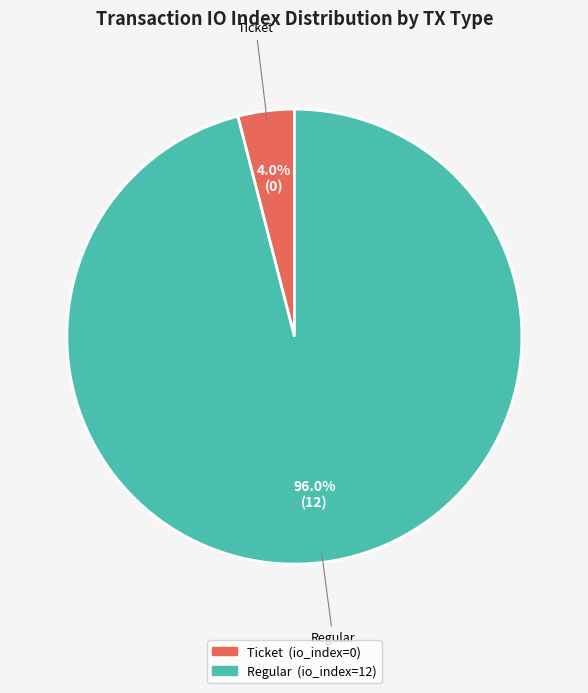

To the nearest percent, what is the difference between the largest and smallest slice percentages?

92%